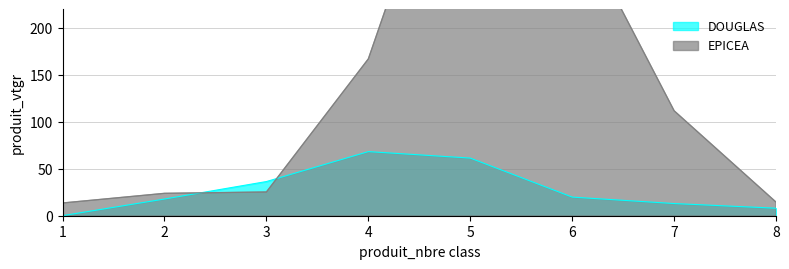

After their last crossing, which series has the higher values: EPICEA or DOUGLAS?

EPICEA